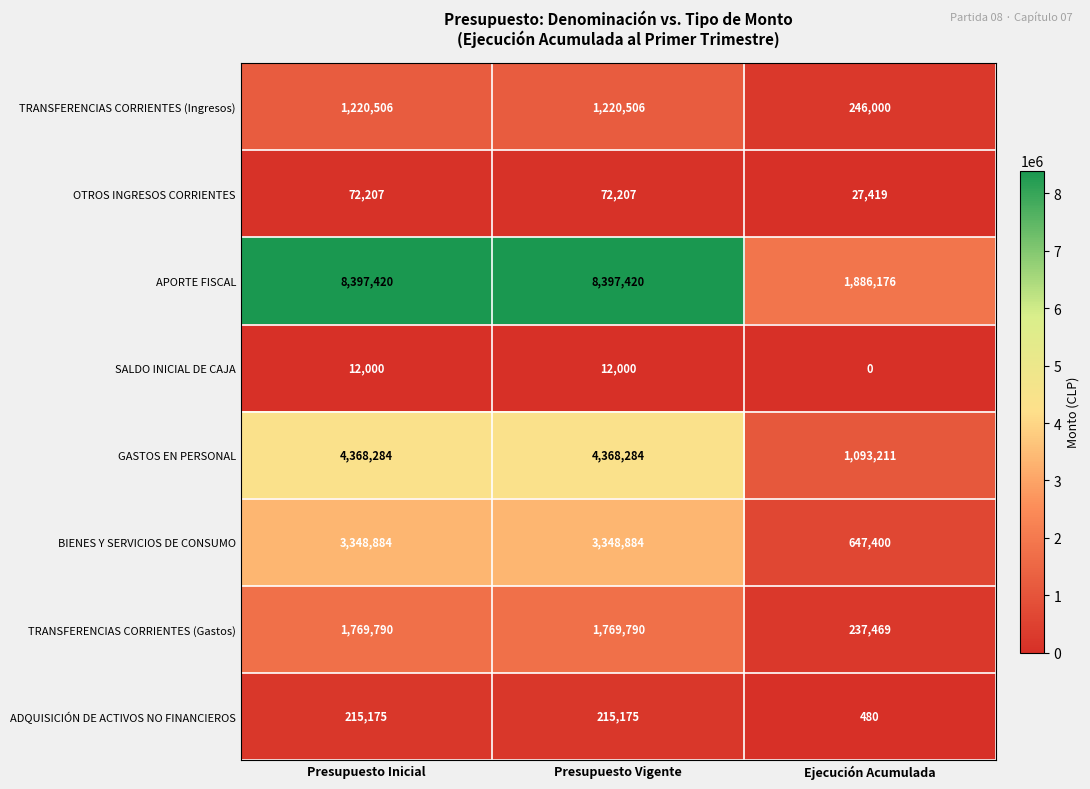

What is the spread (max minus min) of values at Presupuesto Inicial?

8385420